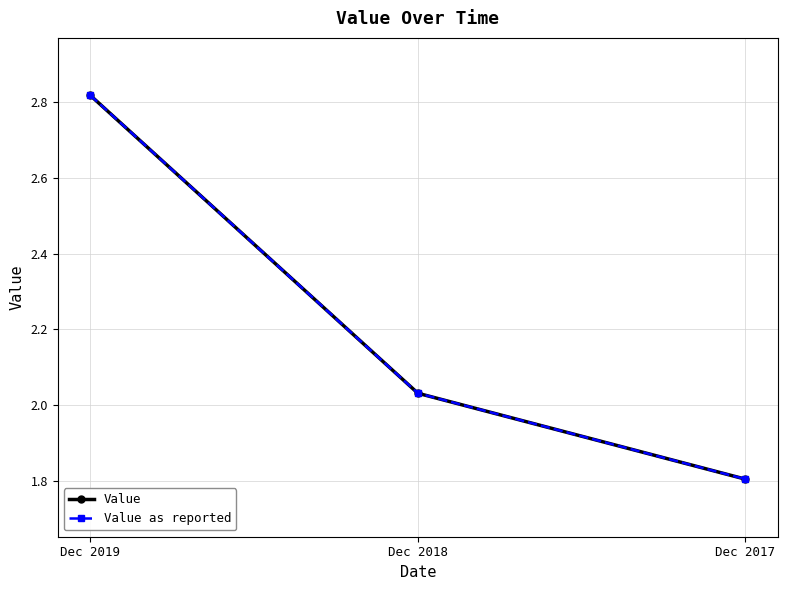

What is the average value of the Value series?

2.2